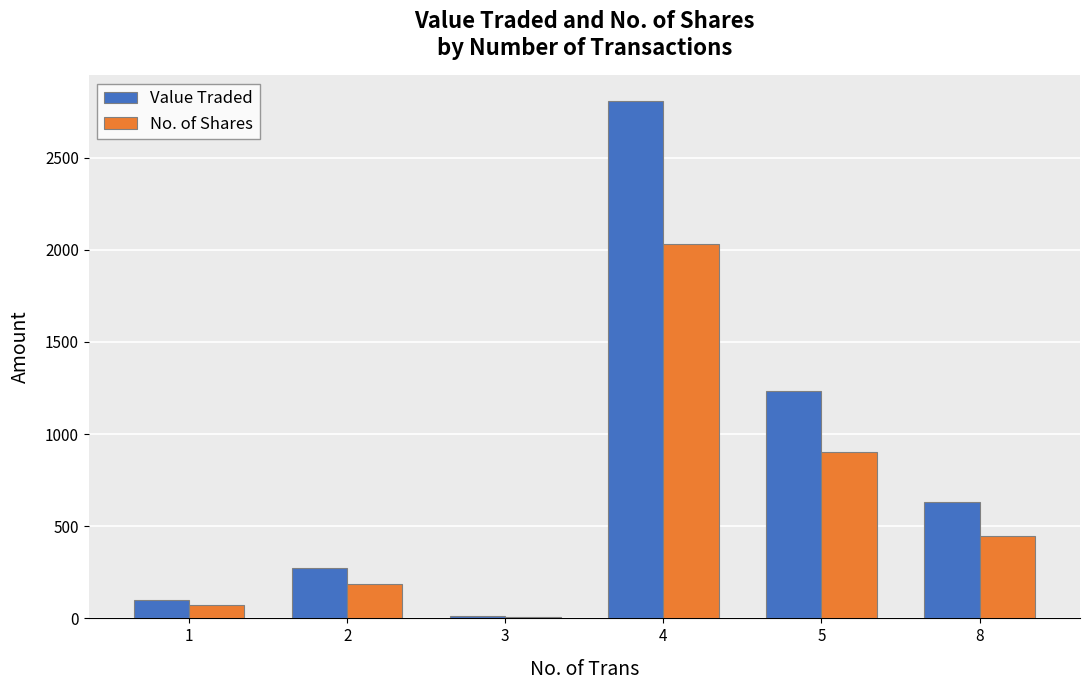

Count the number of categories in the chart.

6